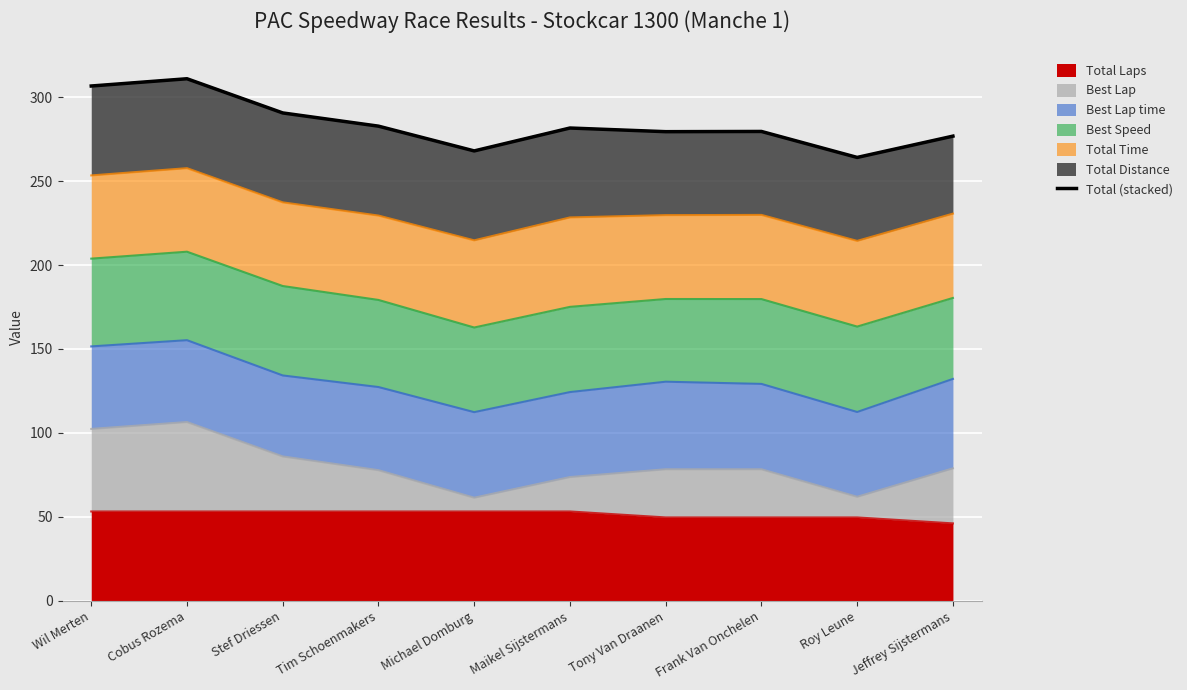

Reading right to left, transcribe all the data shown in this chart.

276.7	264.1	279.5	279.4	281.6	267.9	282.7	290.6	310.9	306.6